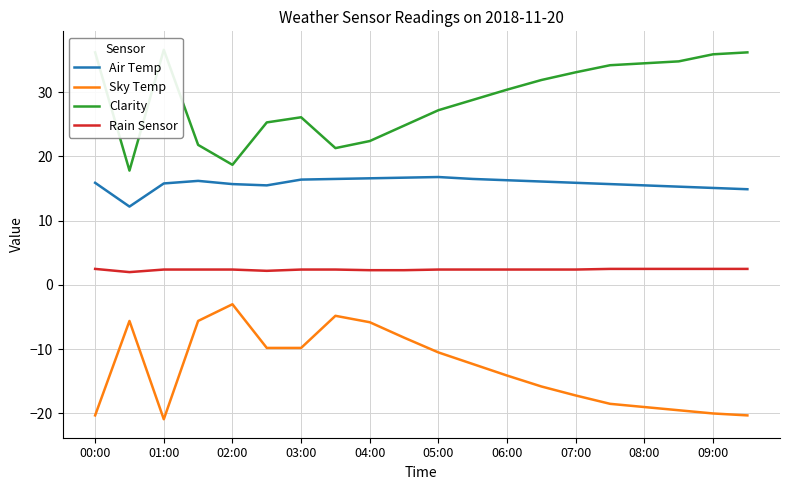

What is the maximum value shown in the chart?

36.6